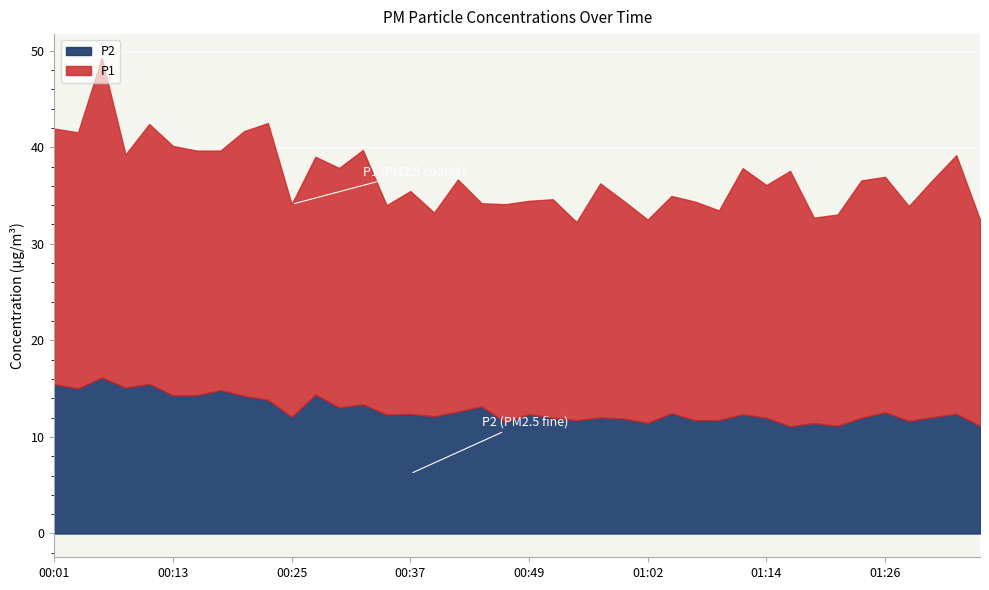

What is the label of the 23rd point from the right?

00:42